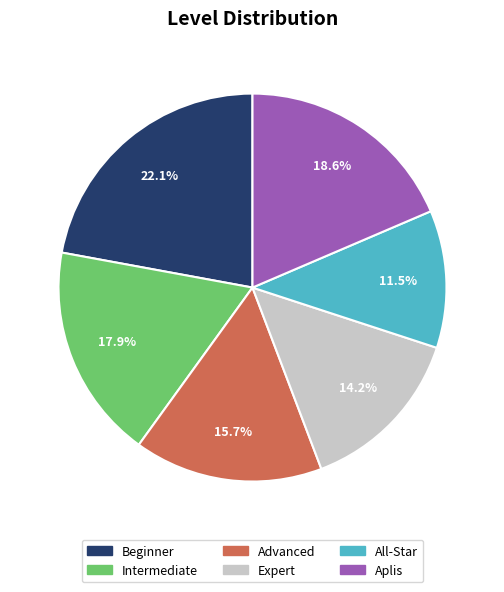

Between Expert and Aplis, which is larger?

Aplis